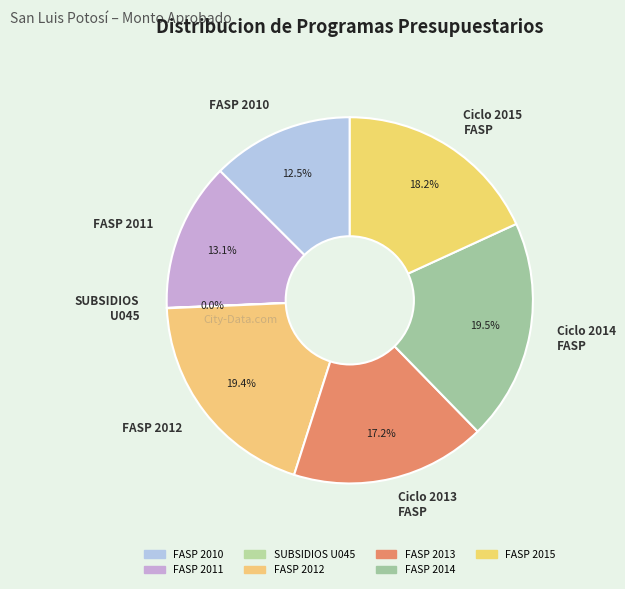

To the nearest percent, what portion does FASP 2011 represent?

13%